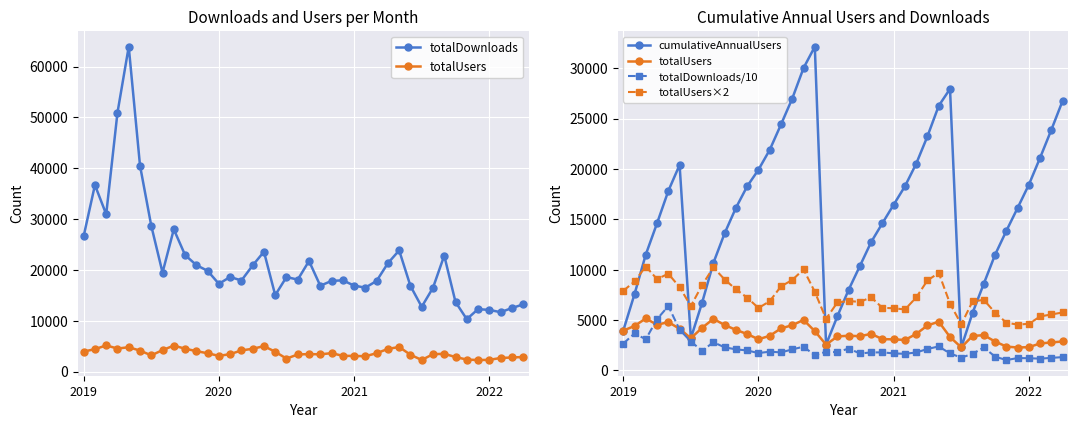

At which category is the sum across all series the highest?

4